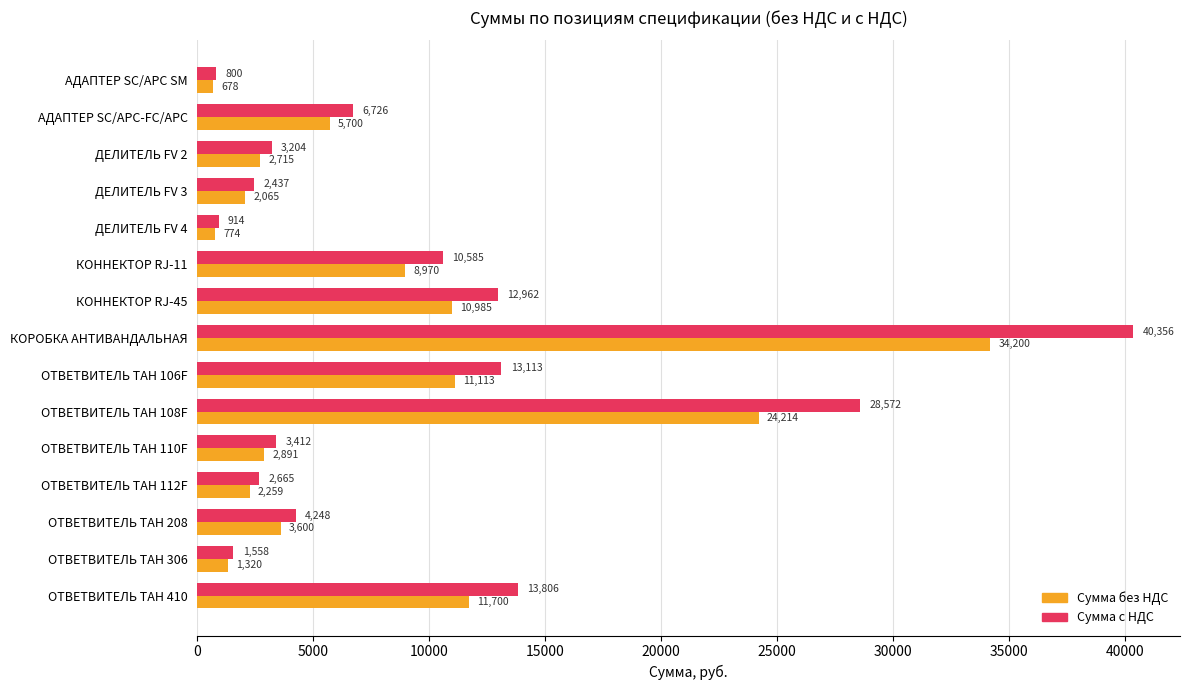

At how many categories does at least one series exceed 37574?

1